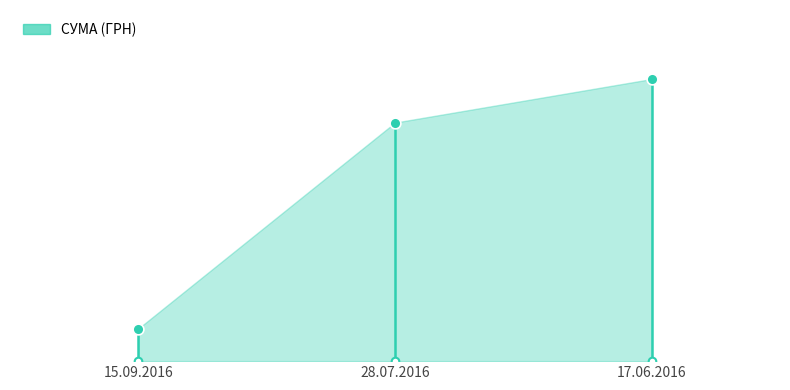

Which has a higher value, 17.06.2016 or 28.07.2016?

17.06.2016